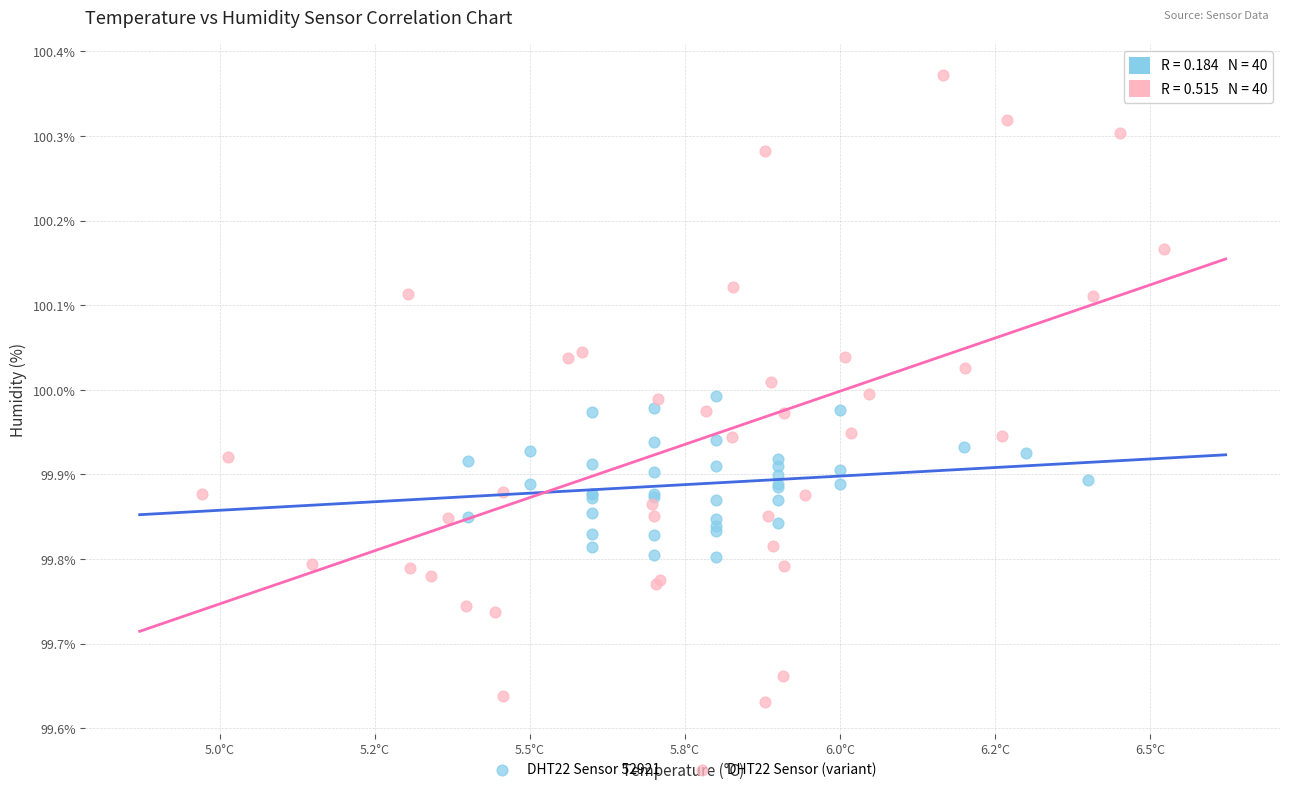

Which series contains the lowest Y value?

DHT22 Sensor (variant)